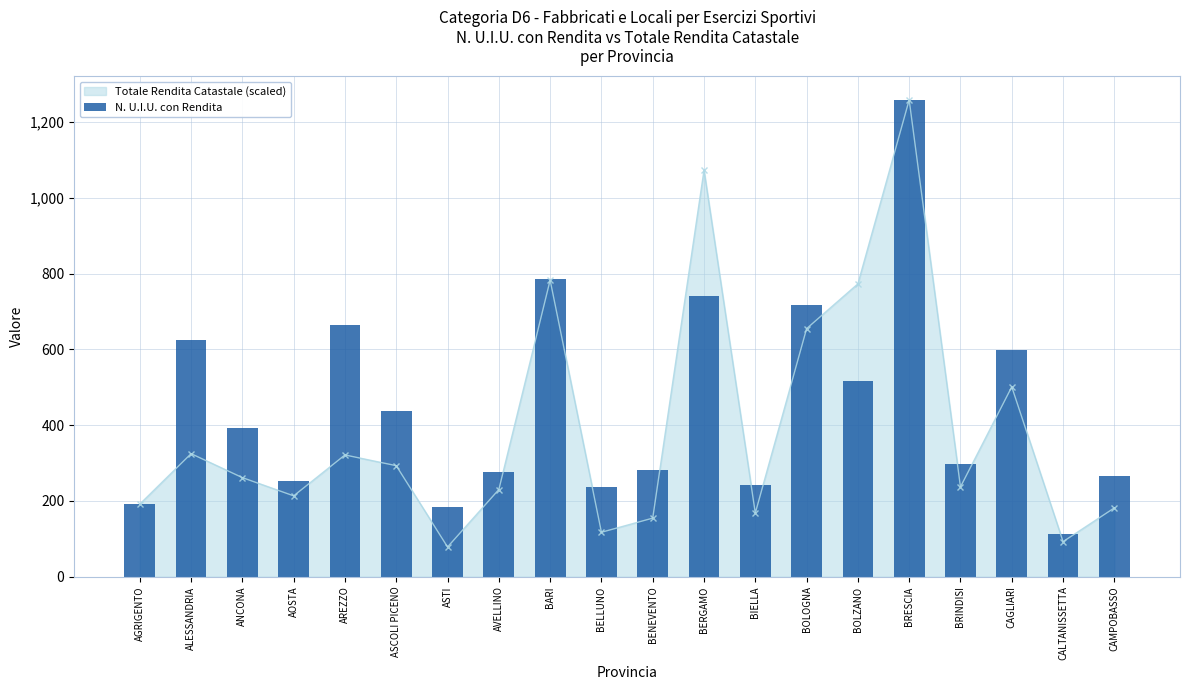

Does the chart contain stacked bars?

No